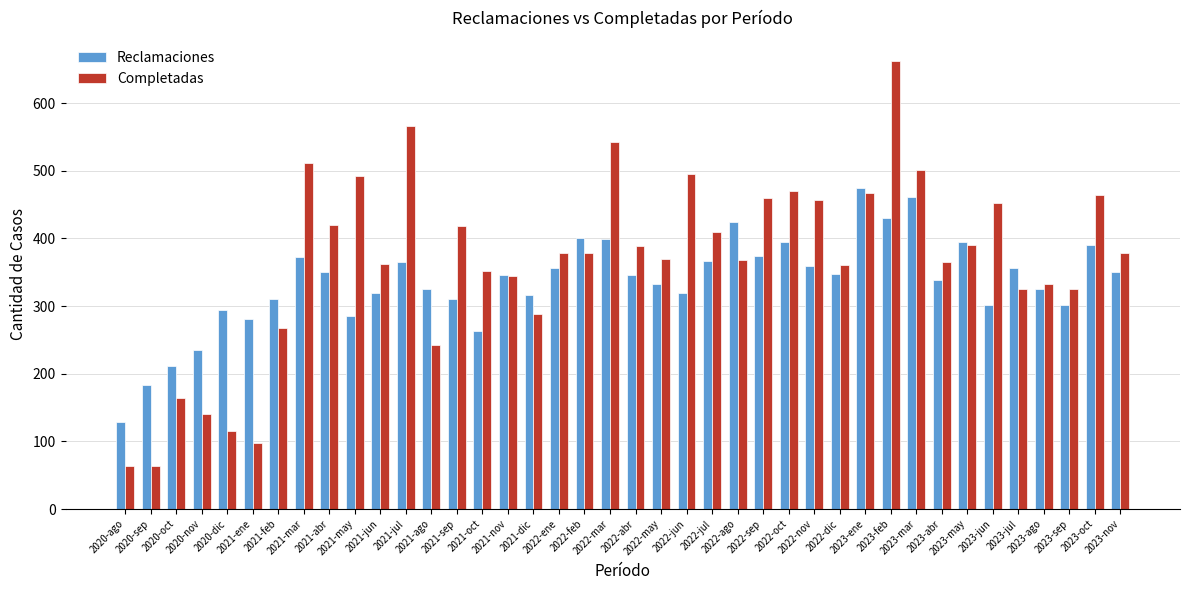

How many bars are there in total?

80